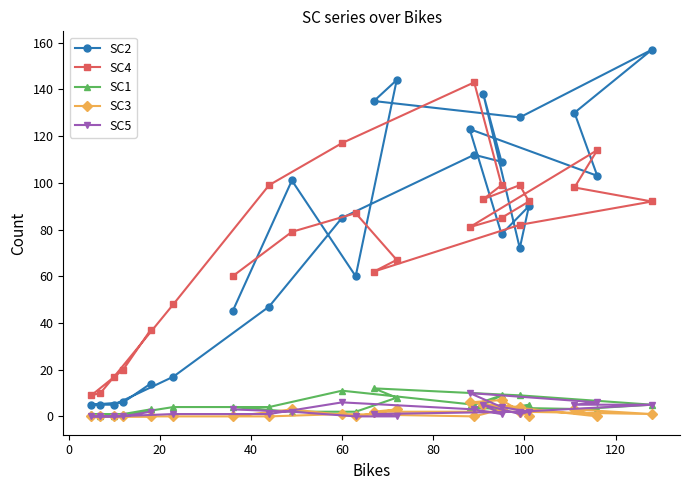

True or false: SC5 and SC4 intersect in this chart.

False